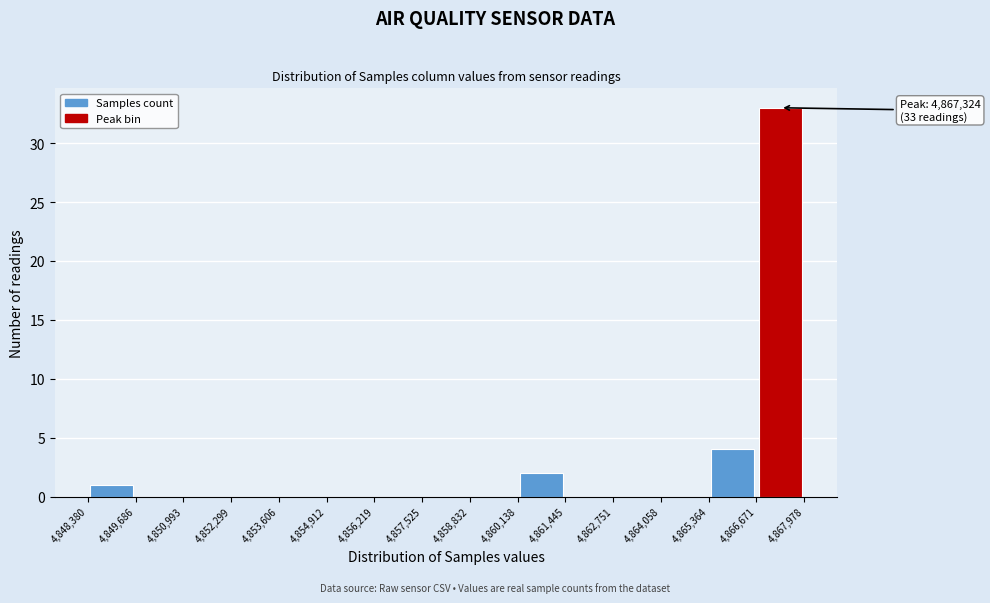

Which range on the x-axis has the tallest bar?

4,866,671 to 4,867,978